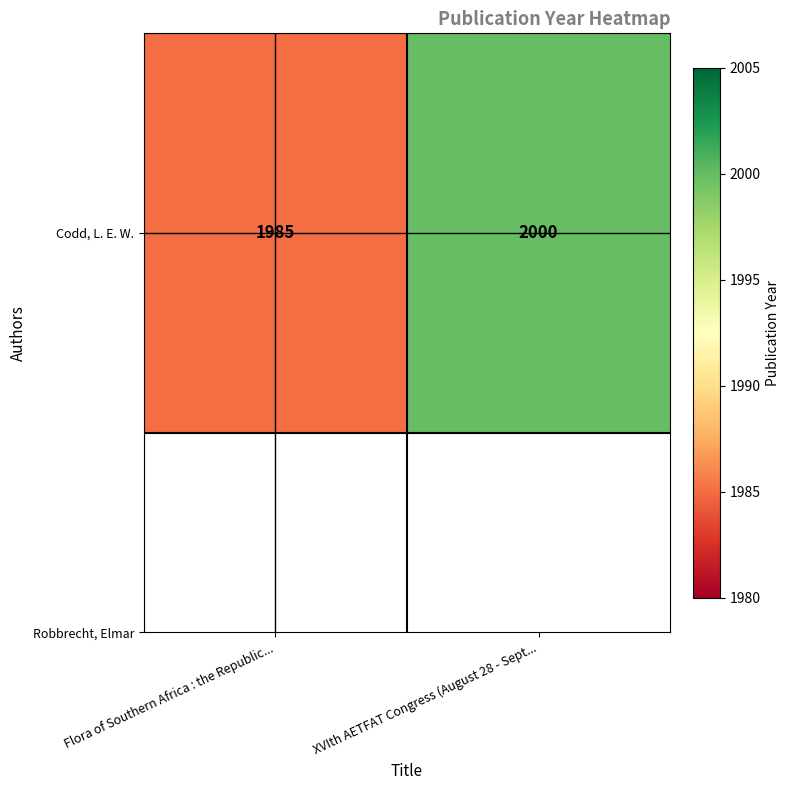

List the labels in order of value, largest first.

XVIth AETFAT Congress (August 28 - Sept..., Flora of Southern Africa : the Republic...